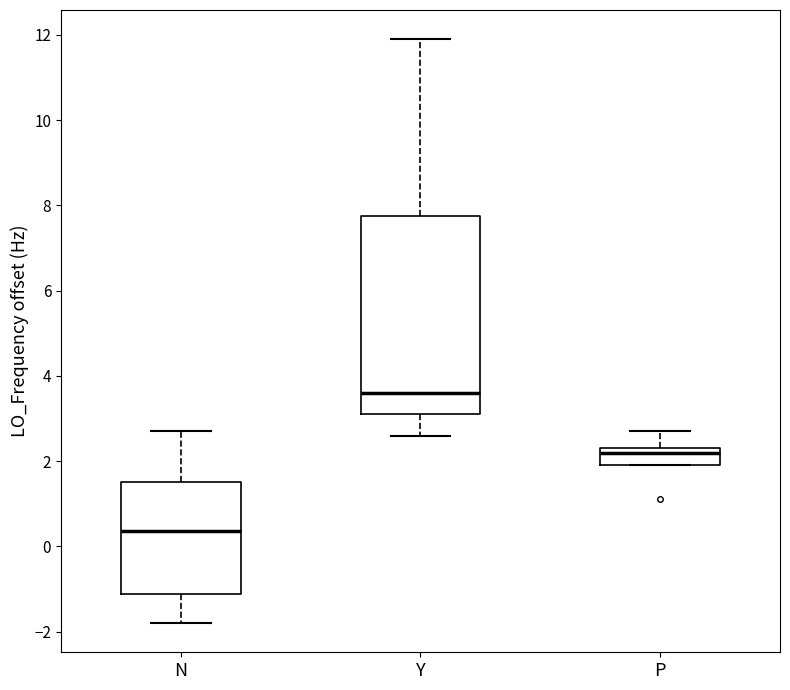

Which box is the tallest, from its lower edge to its upper edge?

Y